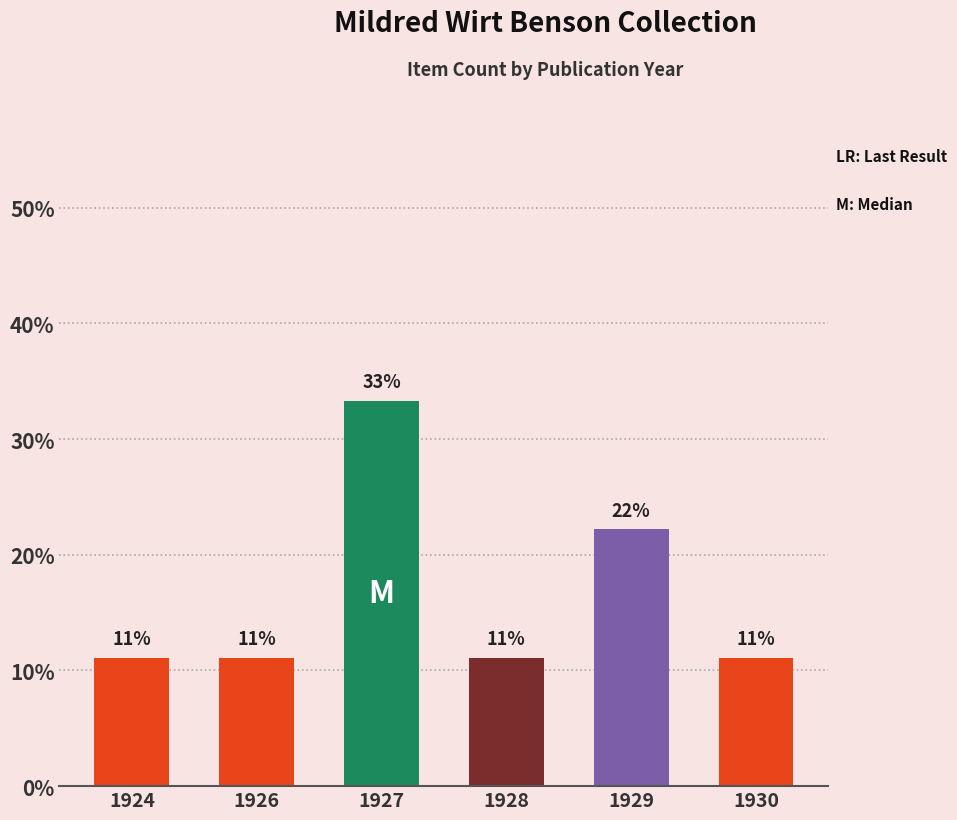

At which category does the chart reach its minimum across all series?

1924